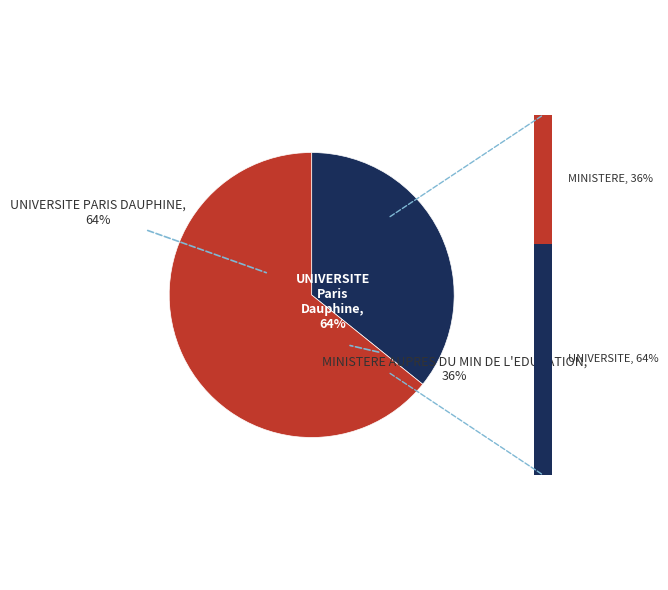

What portion of the pie excludes MINISTERE AUPRES DU MIN DE L'EDUCATION?

64.2%